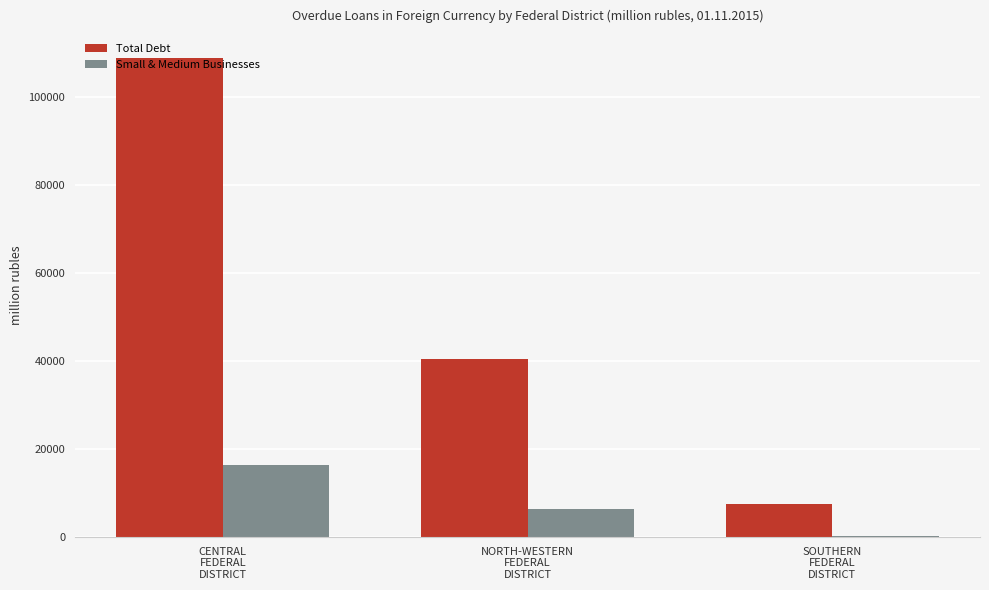

Reading left to right, list all the values displayed in this chart.

Total Debt: 108810	40515	7550
Small & Medium Businesses: 16338	6349	342